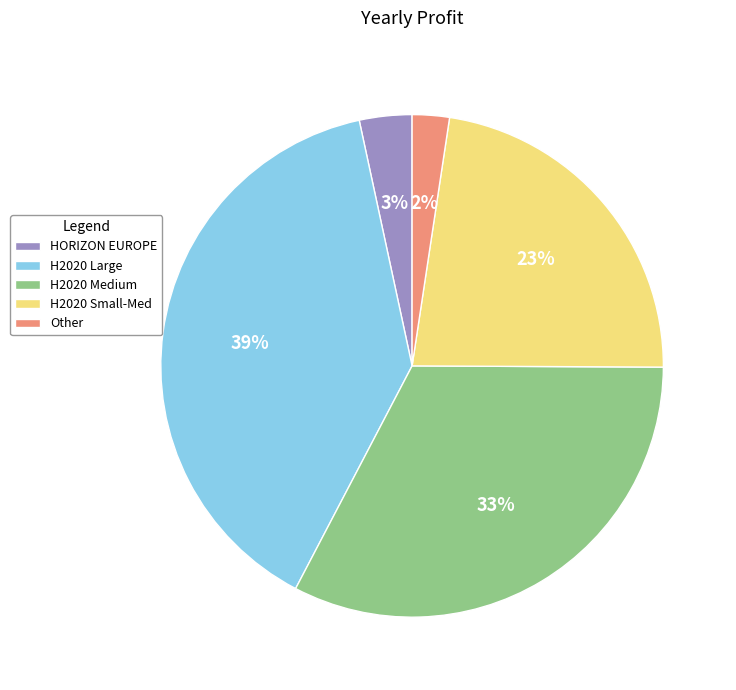

Rank the categories by value from highest to lowest.

H2020 Large, H2020 Medium, H2020 Small-Med, HORIZON EUROPE, Other